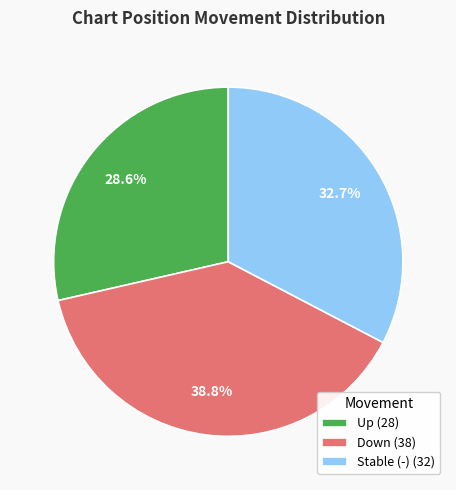

What is the largest slice in the pie chart?

Down (38)